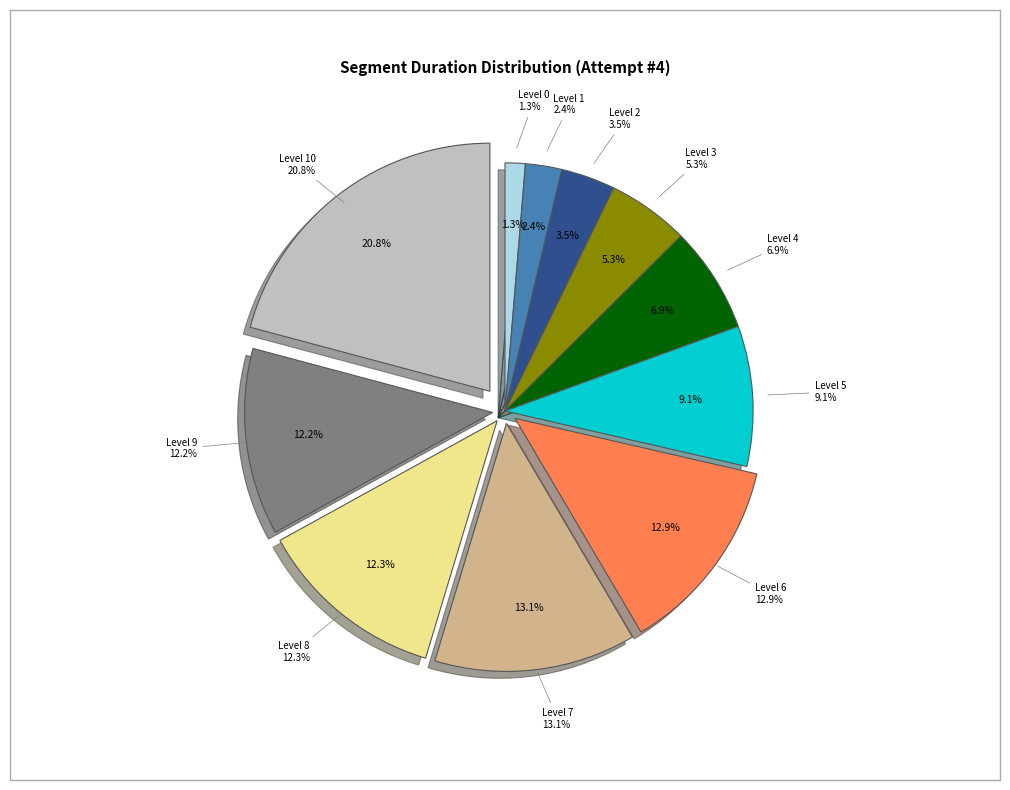

What percentage is NOT represented by Level 7?

86.9%